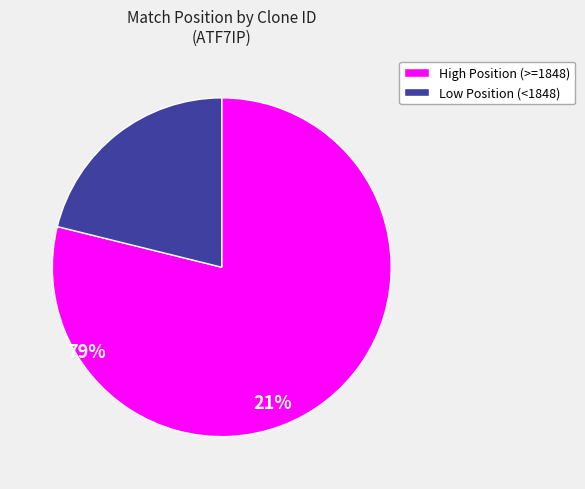

Is it true that Low Position (<1848) is 21% of the pie?

True